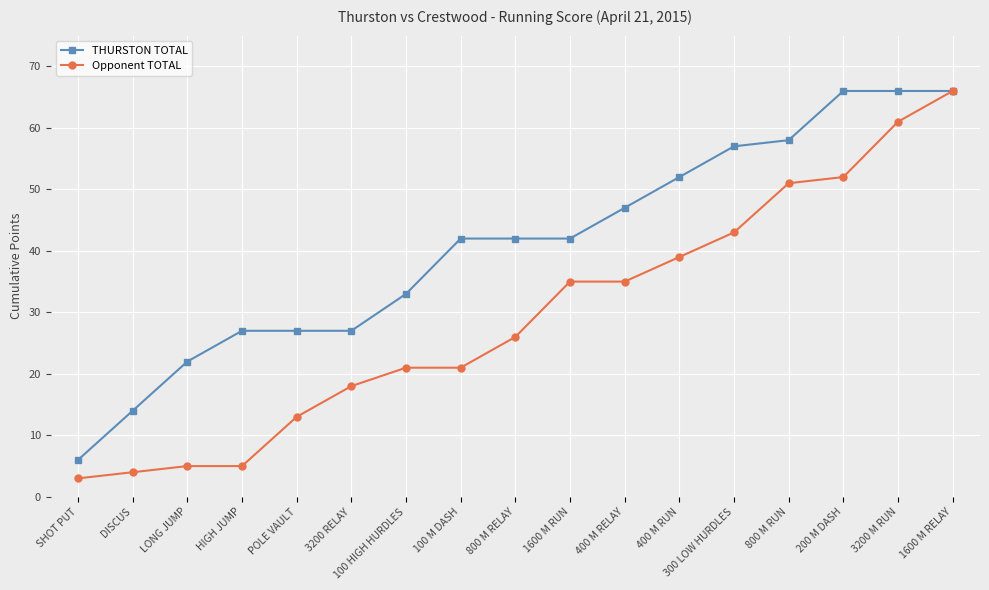

Which series has the largest total across all categories?

THURSTON TOTAL